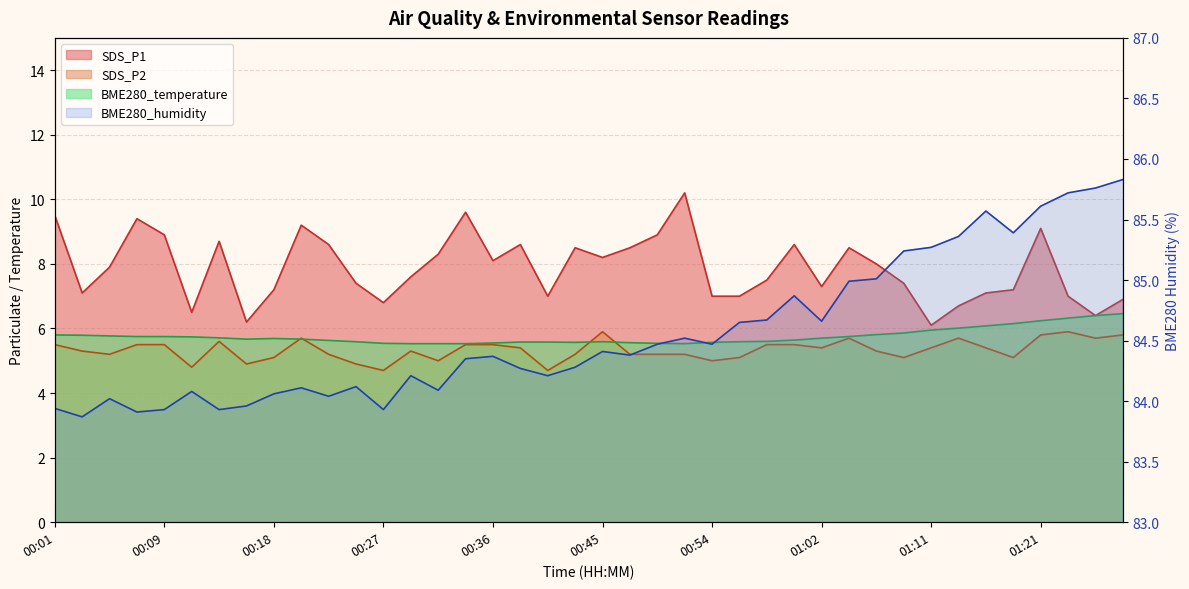

What is the smallest value displayed?

83.9